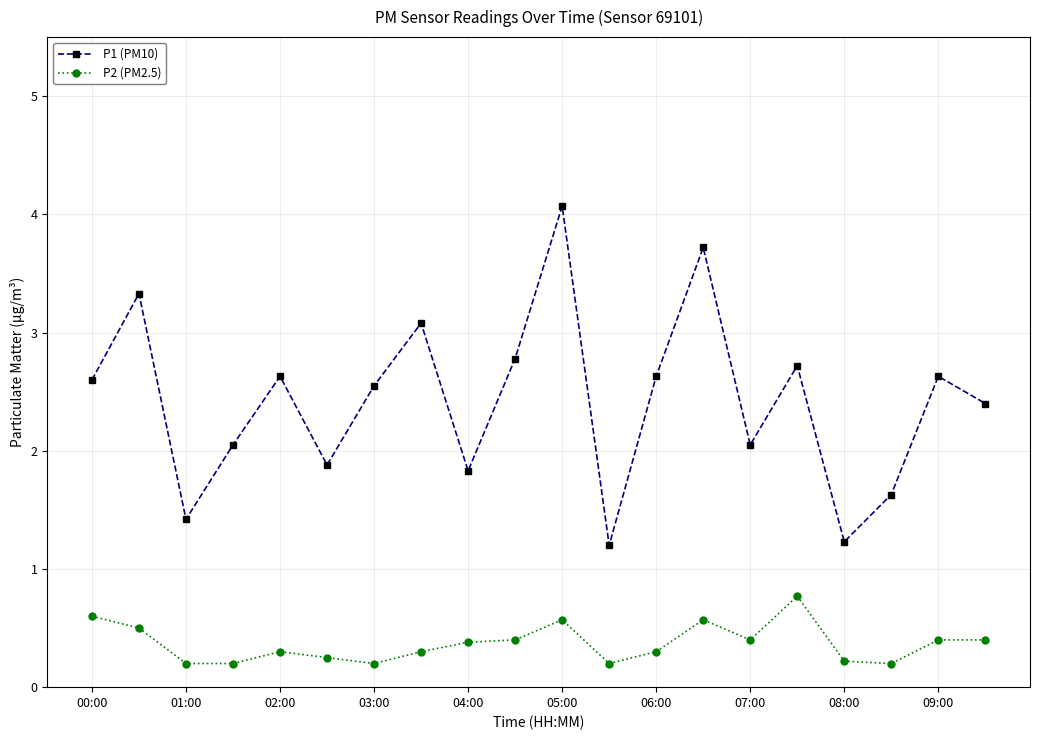

How many lines are shown in the chart?

2